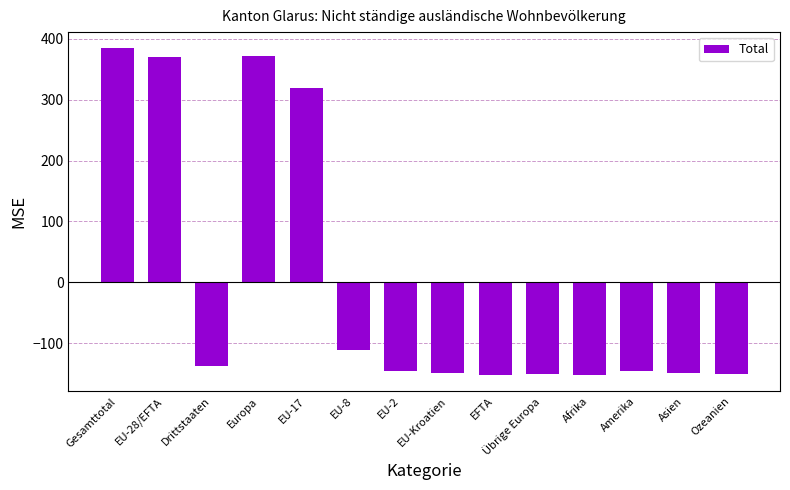

What is the greatest value displayed?

384.4